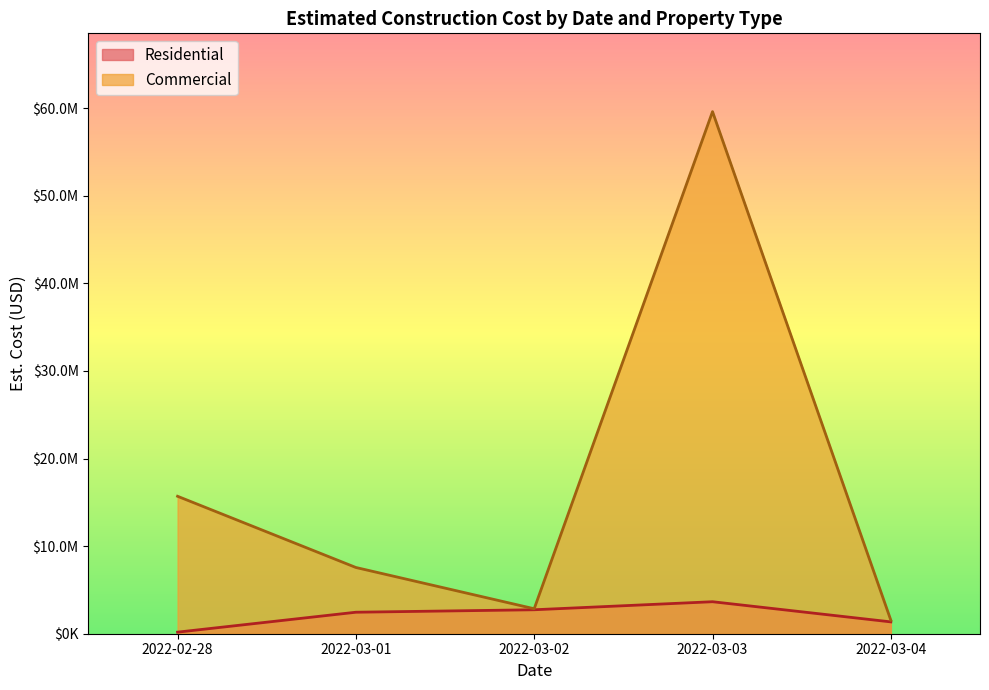

Between 2022-03-02 and 2022-02-28, which is larger?

2022-03-02